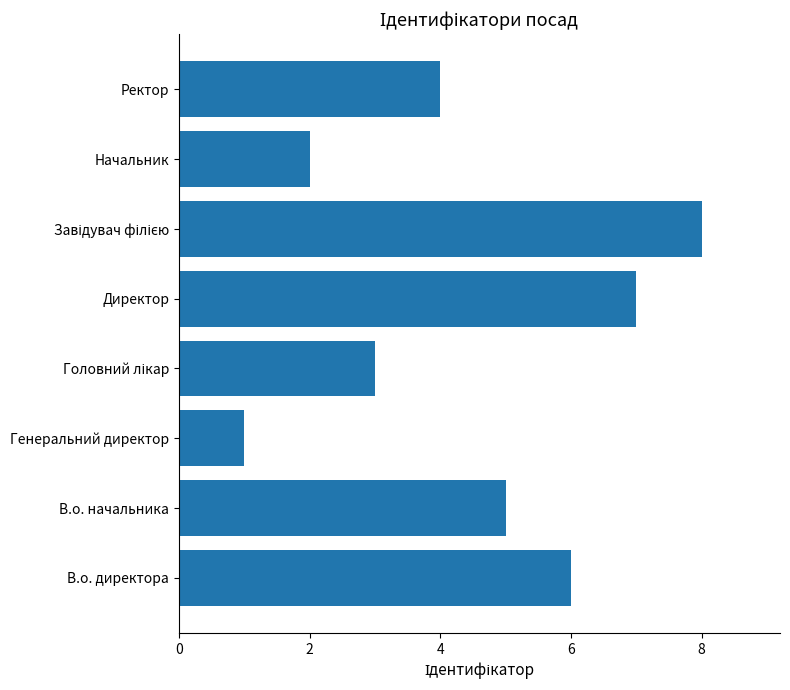

Count the number of categories in the chart.

8